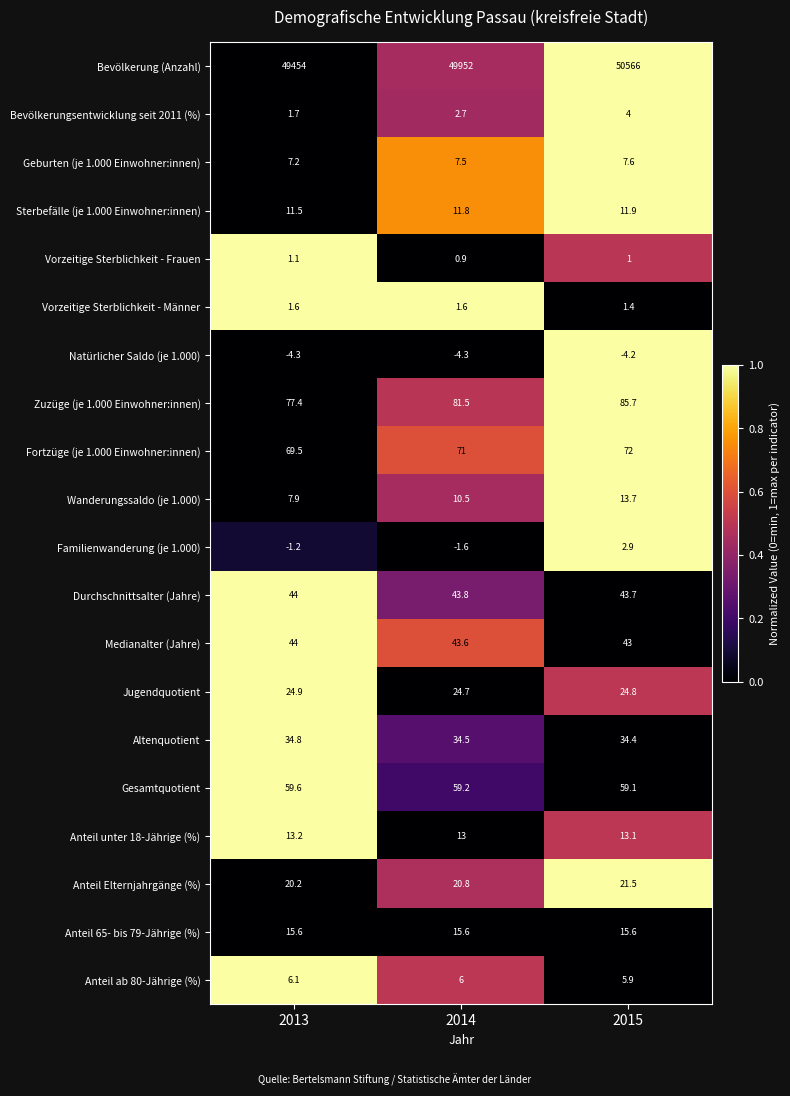

What is the difference between the maximum and minimum values in the Zuzüge (je 1.000 Einwohner:innen) series?

8.3